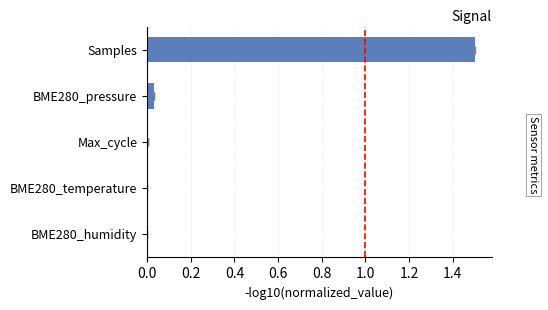

What is the average value?

0.3